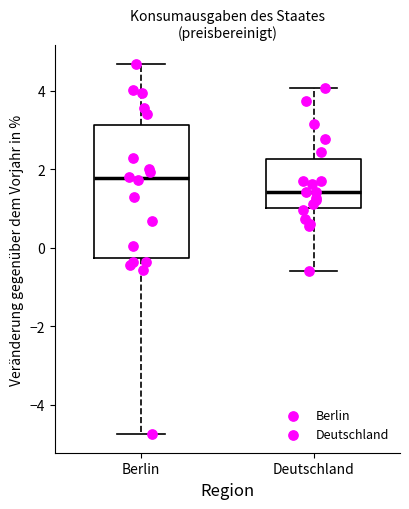

Where does the upper whisker of the box for Deutschland end on the y-axis? The values are not printed on the chart, so give them approximately, as read against the axis.

4.0